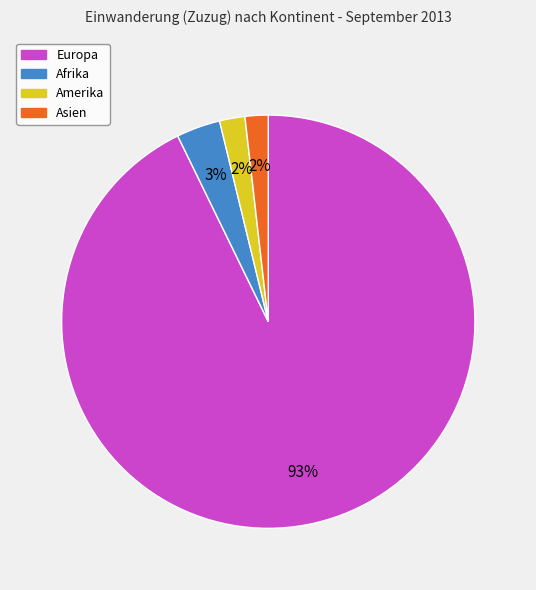

Count the number of slices in the pie.

4